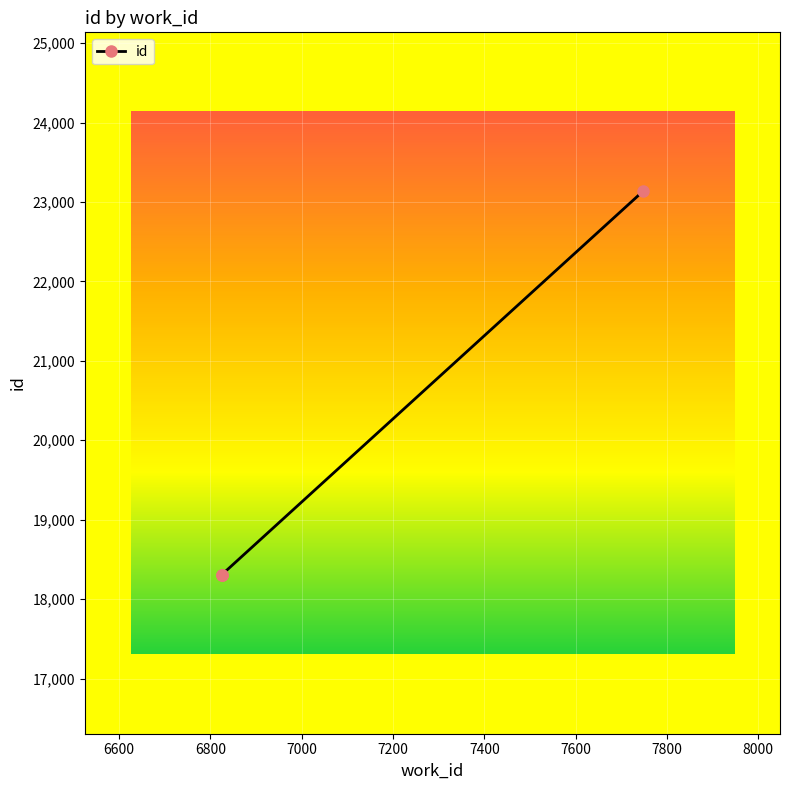

At which label is the value closest to 20720?

6825